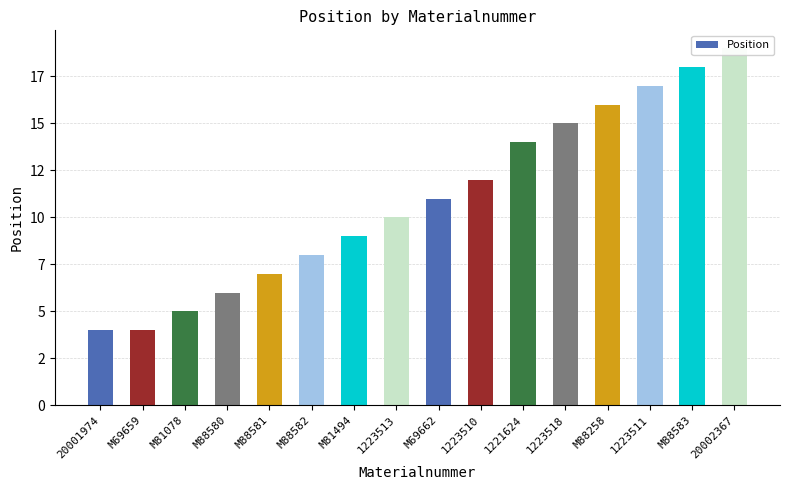

True or false: the data shows 11 at M69662.

True